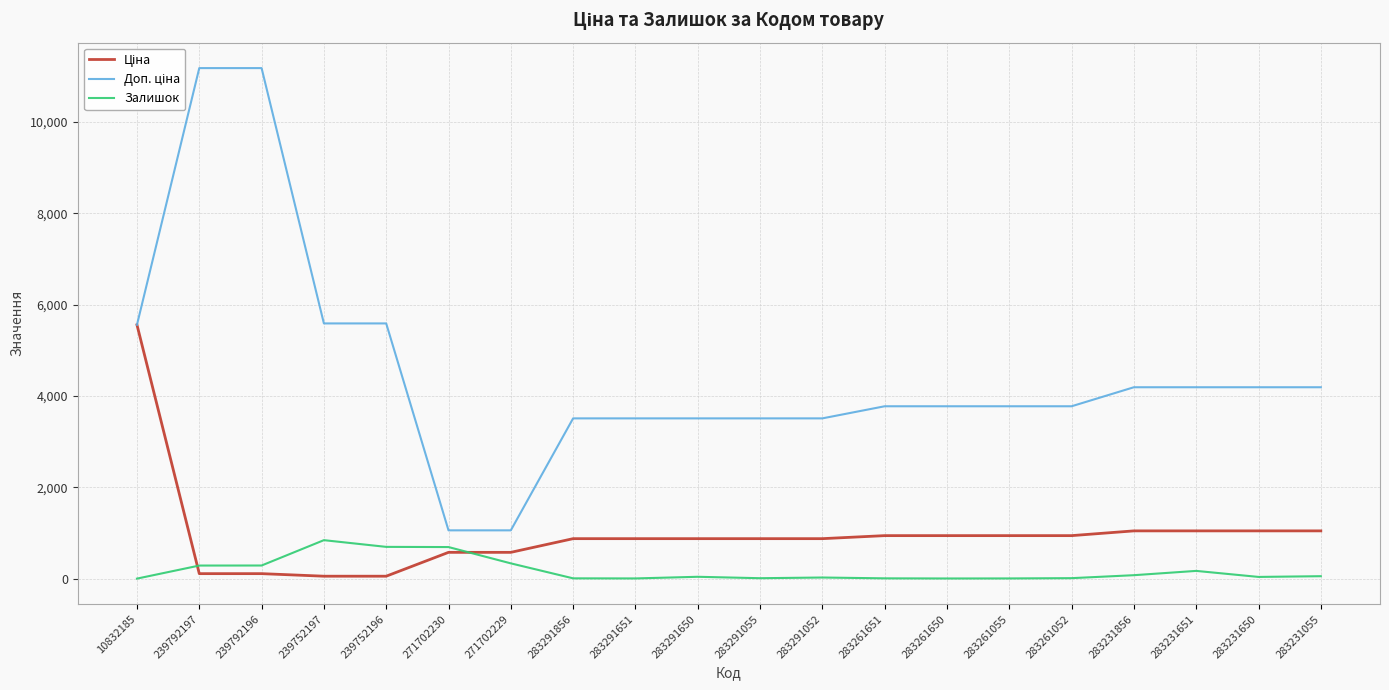

Reading left to right, transcribe all the data shown in this chart.

Ціна: 5560.3	111.8	111.8	55.9	55.9	578.1	578.1	878.0	878.0	878.0	878.0	878.0	944.2	944.2	944.2	944.2	1048.4	1048.4	1048.4	1048.4
Доп. ціна: 5560.3	11182.0	11182.0	5591.0	5591.0	1060.0	1060.0	3511.9	3511.9	3511.9	3511.9	3511.9	3777.0	3777.0	3777.0	3777.0	4193.5	4193.5	4193.5	4193.5
Залишок: 3.0	289.0	290.0	845.0	698.0	694.0	337.0	9.0	7.0	43.0	12.0	27.0	9.0	6.0	7.0	13.0	78.0	172.0	40.0	56.0